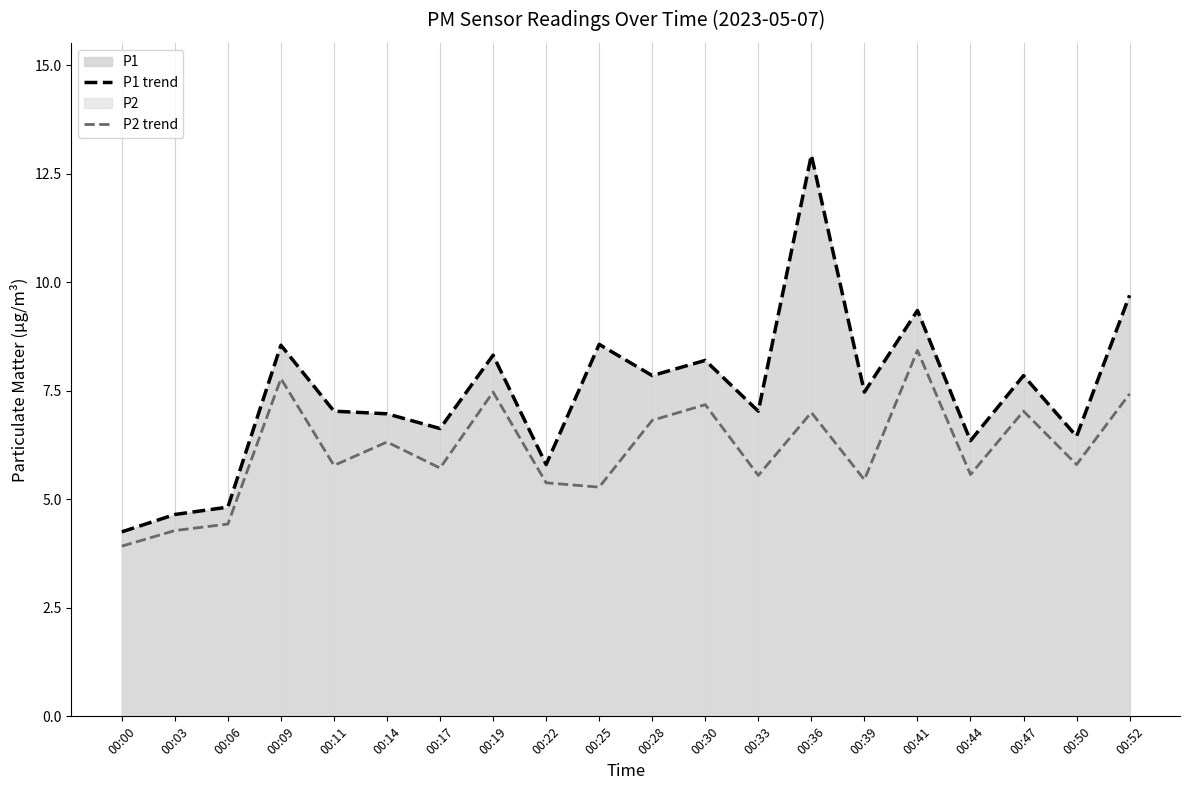

What is the sum of all P1 trend values?

148.8